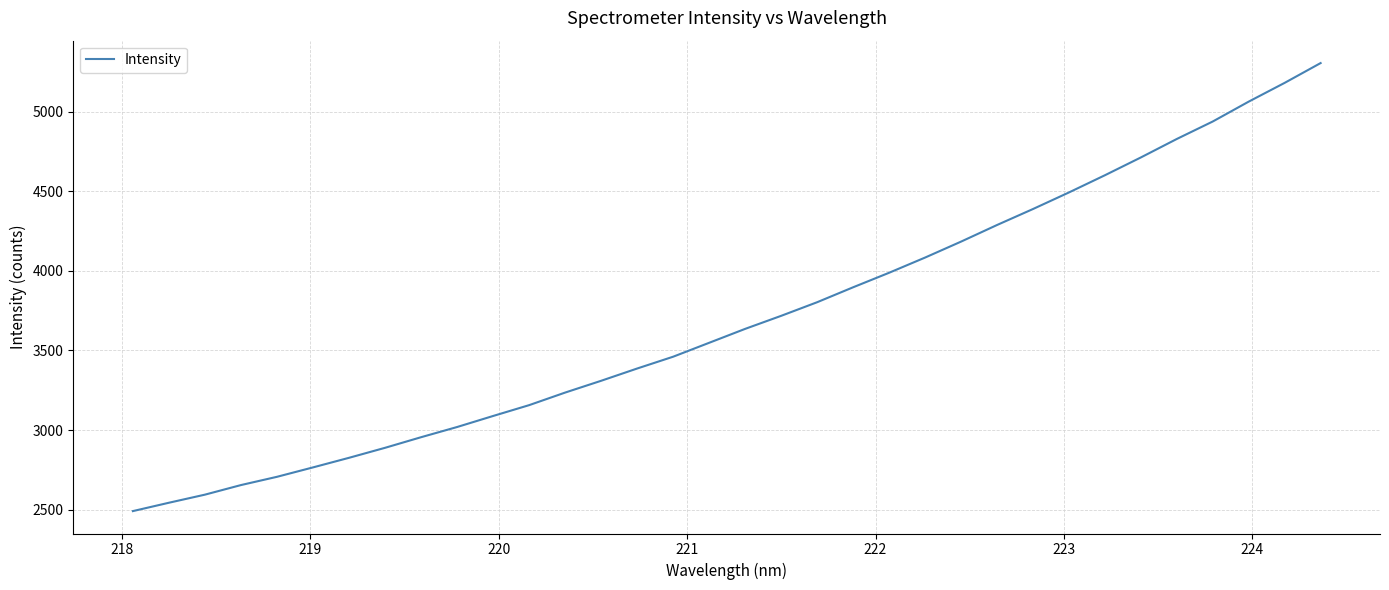

What is the difference between the maximum and minimum values?

2814.7